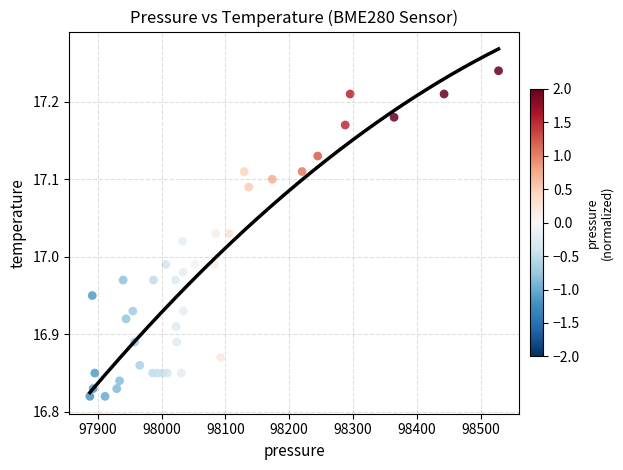

What is the range of X values (max minus min)?

640.6